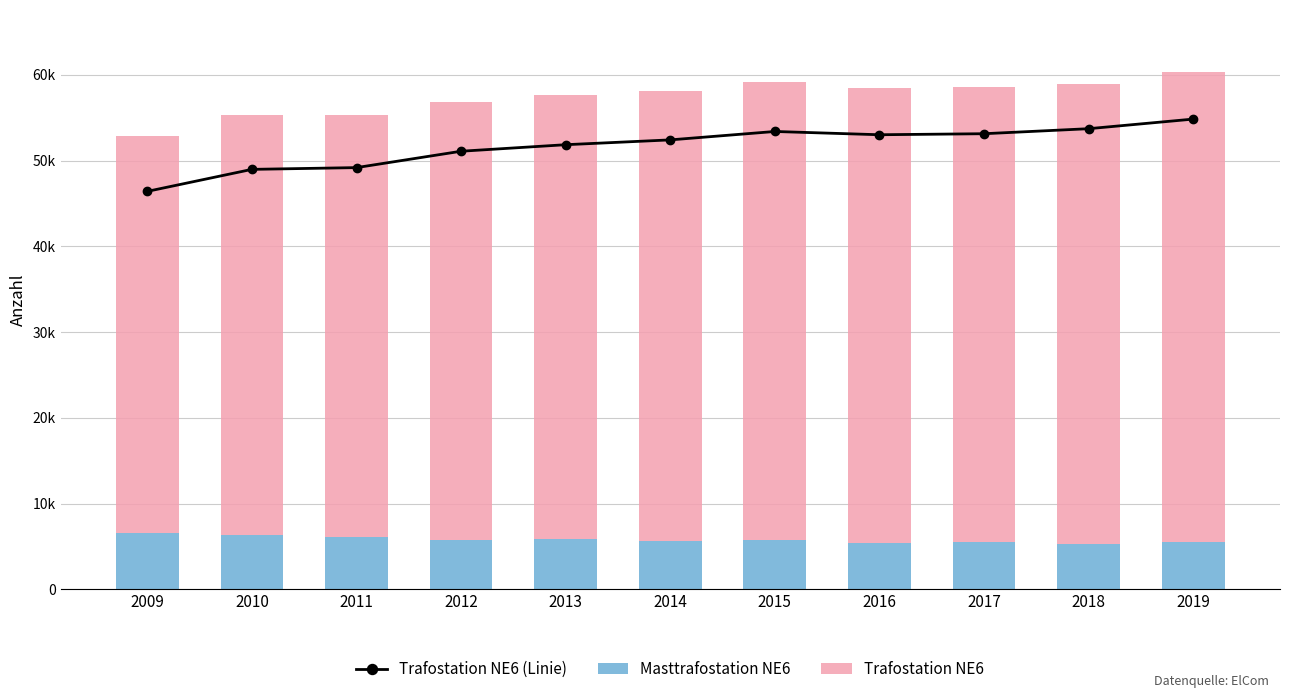

List the series in order of their peak value, lowest first.

Masttrafostation NE6, Trafostation NE6 (Linie), Trafostation NE6